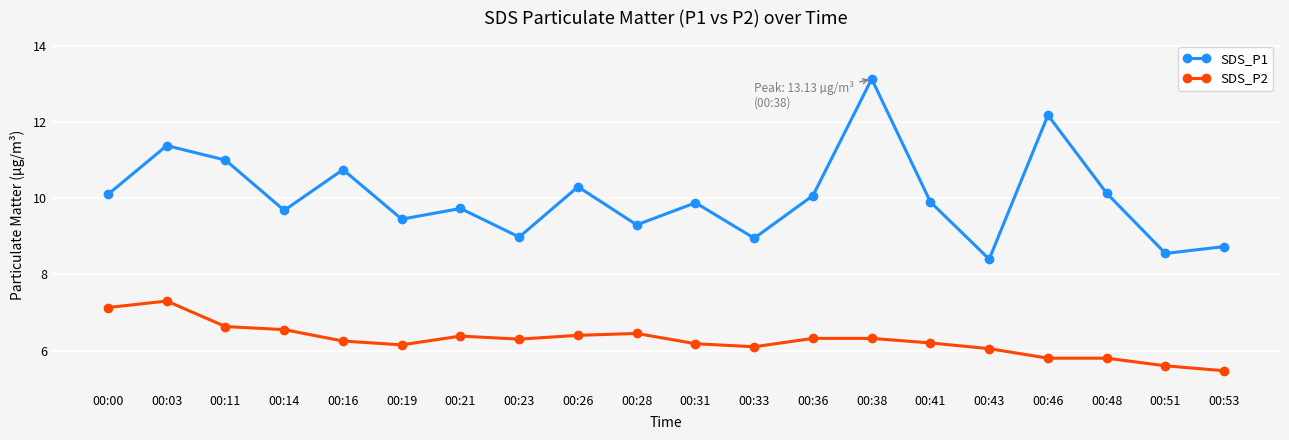

How many interior local peaks does the SDS_P1 series have?

7